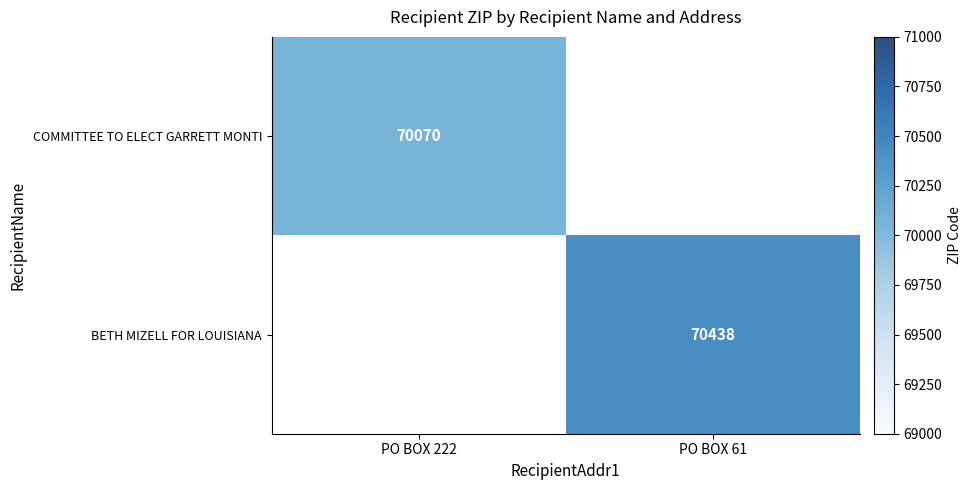

Is it true that COMMITTEE TO ELECT GARRETT MONTI equals 70070 at PO BOX 222?

True